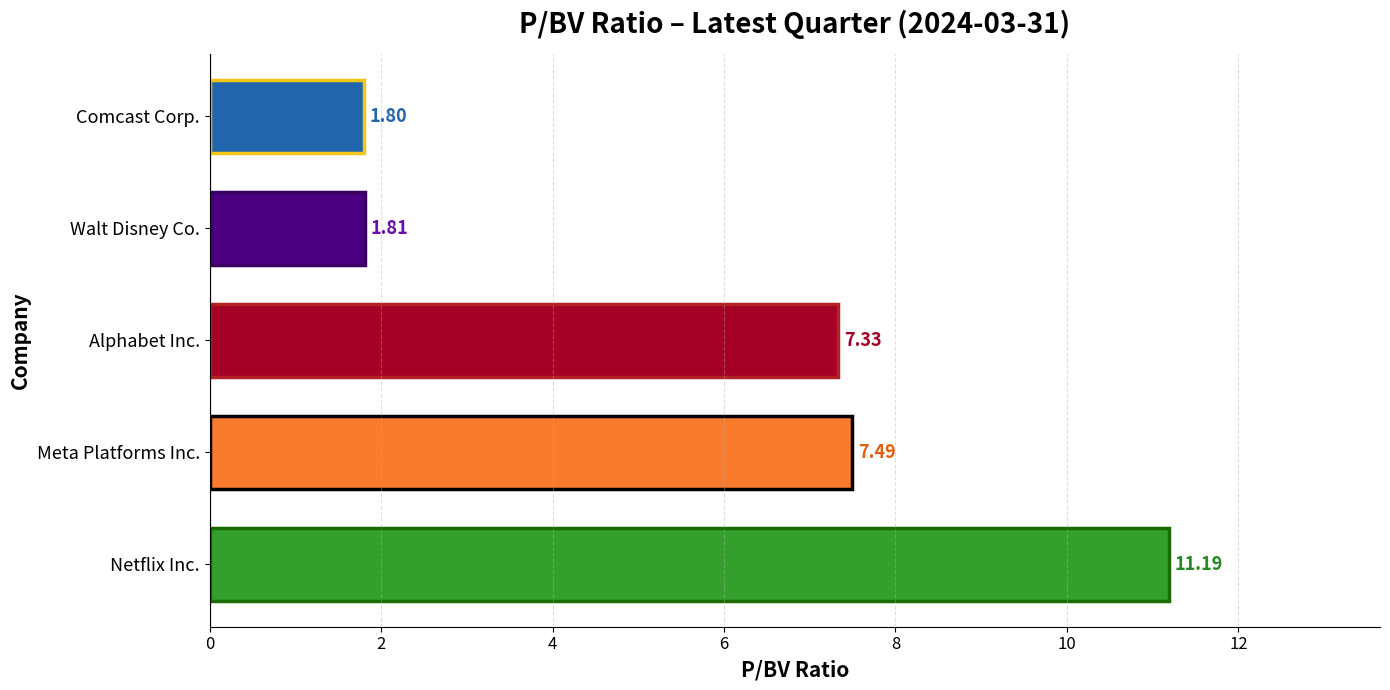

Which category has the highest value across all series?

Netflix Inc.